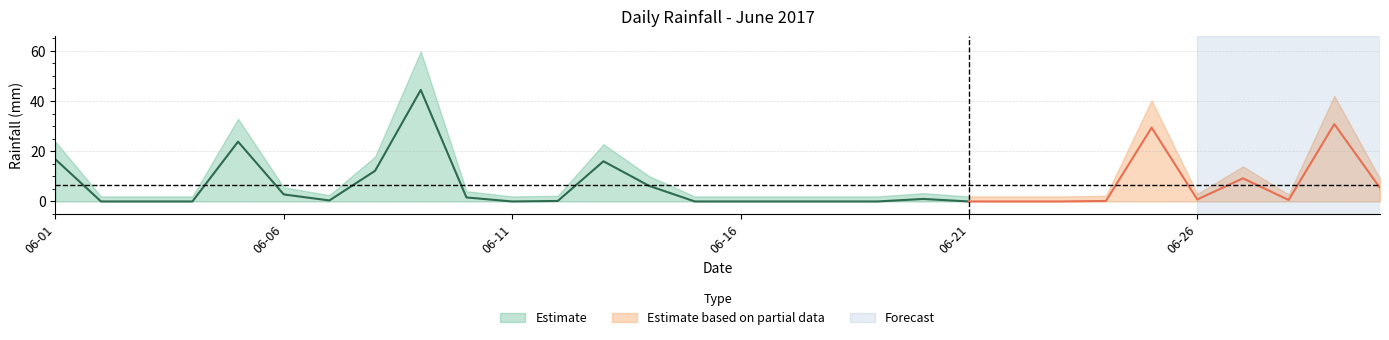

List the labels in order of value, largest first.

2017-06-09, 2017-06-29, 2017-06-25, 2017-06-05, 2017-06-01, 2017-06-13, 2017-06-08, 2017-06-27, 2017-06-14, 2017-06-30, 2017-06-06, 2017-06-10, 2017-06-20, 2017-06-26, 2017-06-28, 2017-06-07, 2017-06-12, 2017-06-24, 2017-06-02, 2017-06-03, 2017-06-04, 2017-06-11, 2017-06-15, 2017-06-16, 2017-06-17, 2017-06-18, 2017-06-19, 2017-06-21, 2017-06-22, 2017-06-23